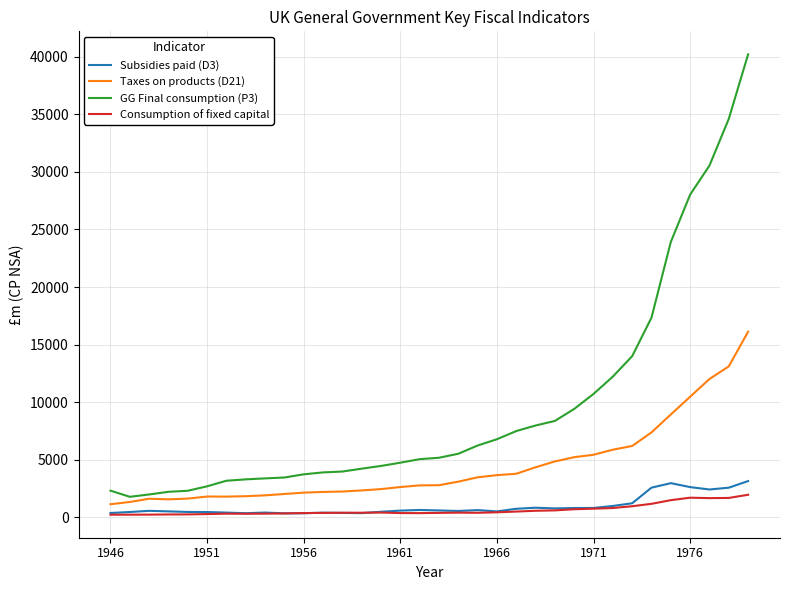

True or false: Subsidies paid (D3) has more than 1 interior local peaks.

True